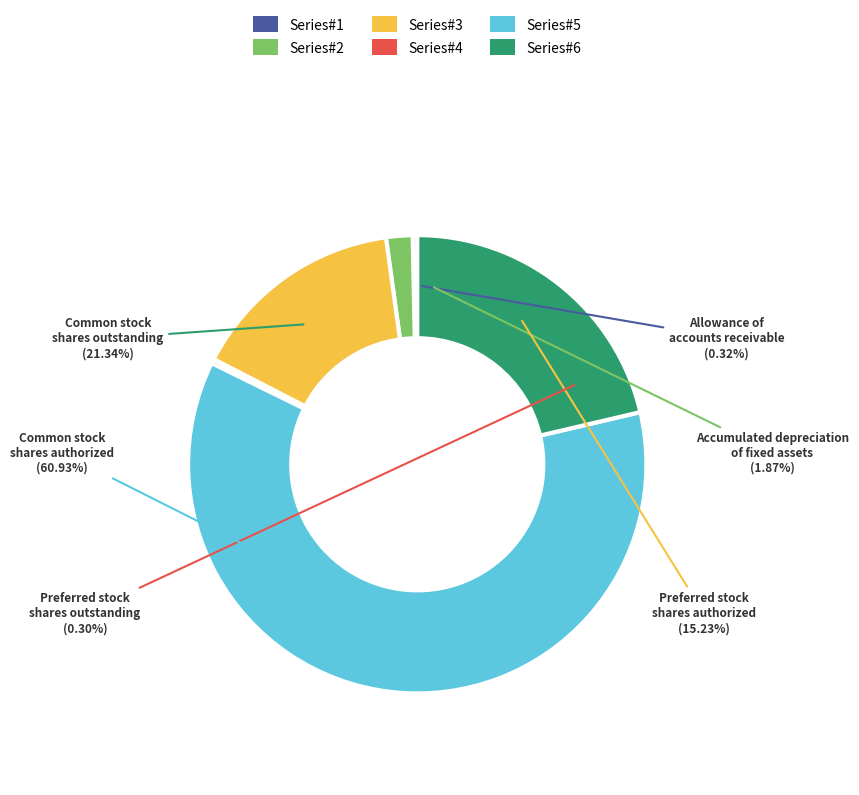

How many slices are in this pie chart?

6